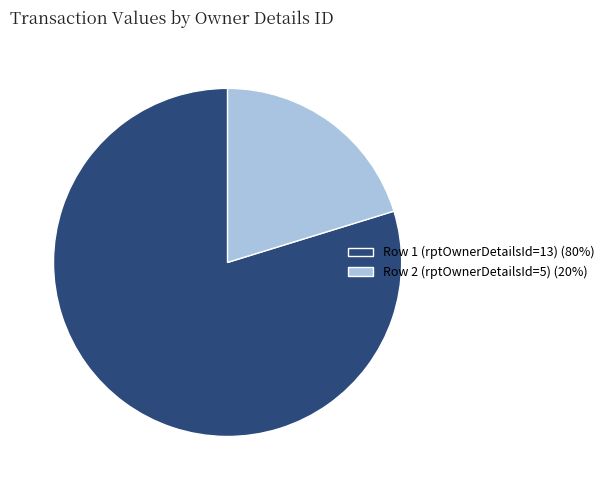

Does any single category account for the majority?

Yes